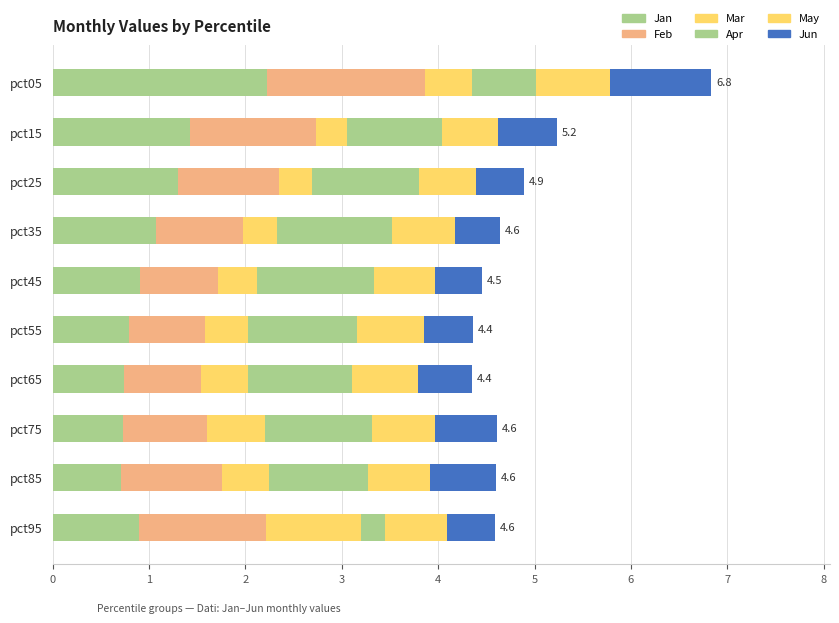

Rank the series by their maximum value, from lowest to highest.

May, Mar, Jun, Apr, Feb, Jan